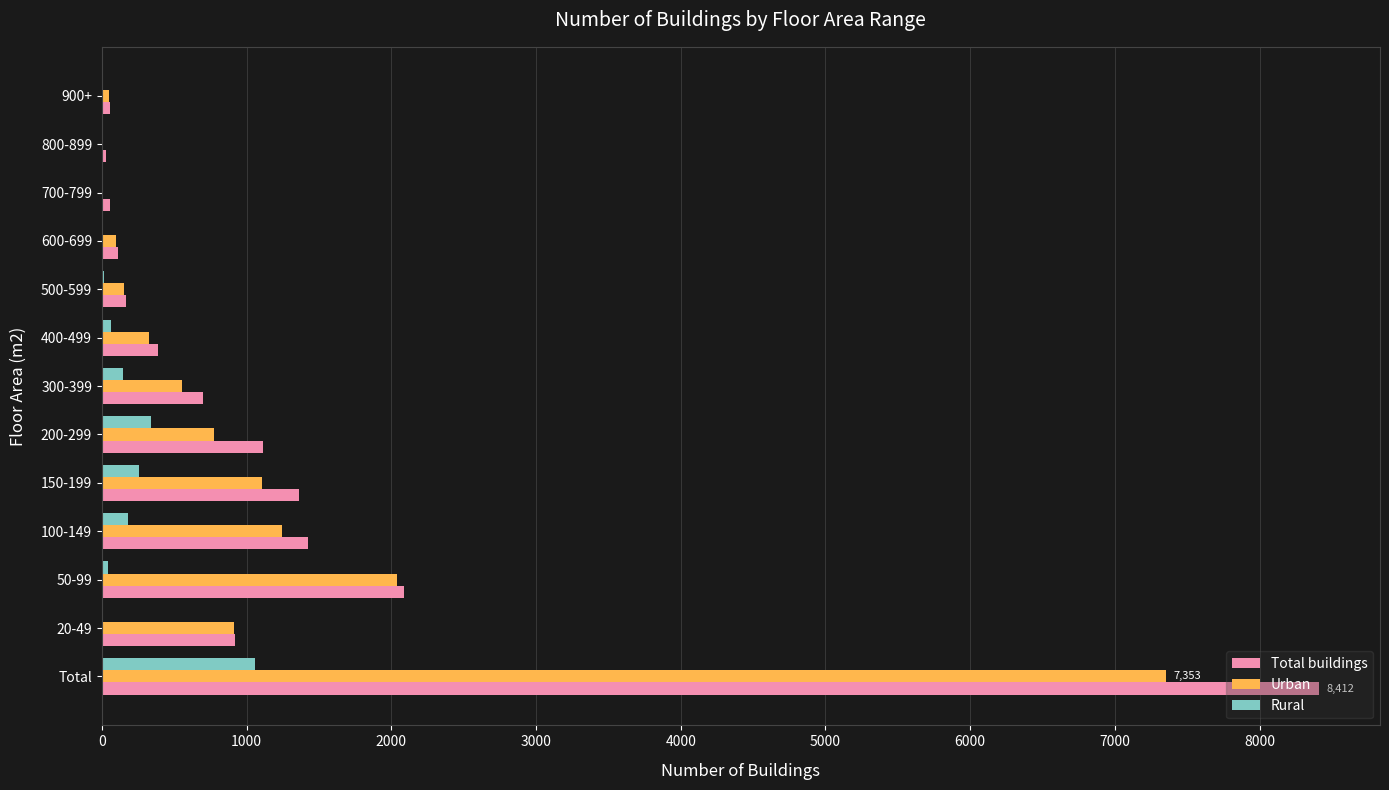

What is the sum of all Total buildings values?

16824